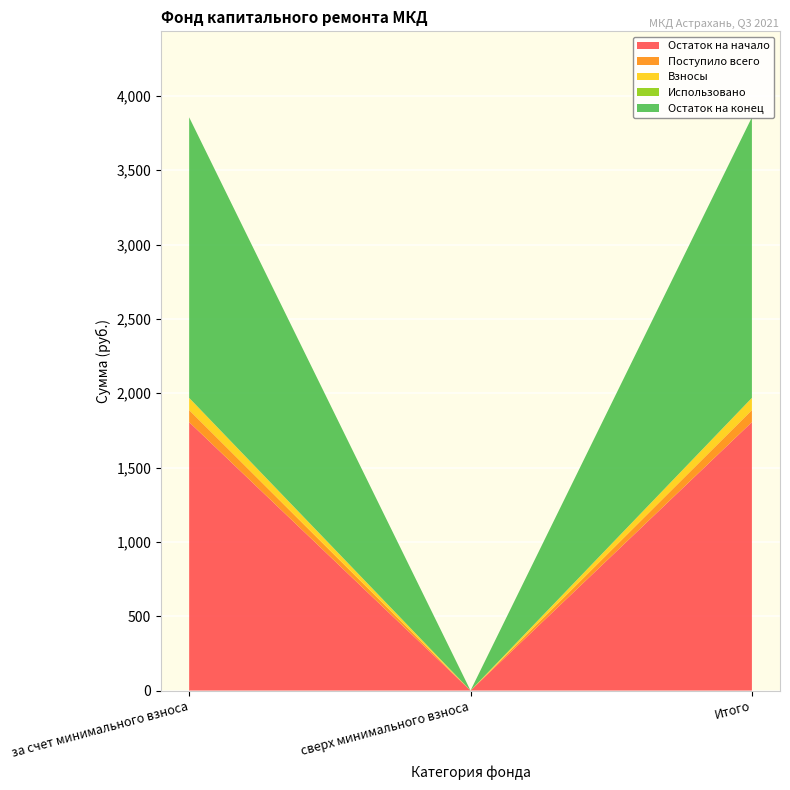

Reading left to right, extract all data points from this chart.

Остаток на начало: за счет минимального взноса=1805.6	сверх минимального взноса=0.0	Итого=1805.6
Поступило всего: за счет минимального взноса=81.5	сверх минимального взноса=0.0	Итого=81.5
Взносы: за счет минимального взноса=81.5	сверх минимального взноса=0.0	Итого=81.5
Использовано: за счет минимального взноса=0.0	сверх минимального взноса=0.0	Итого=0.0
Остаток на конец: за счет минимального взноса=1887.1	сверх минимального взноса=0.0	Итого=1887.1